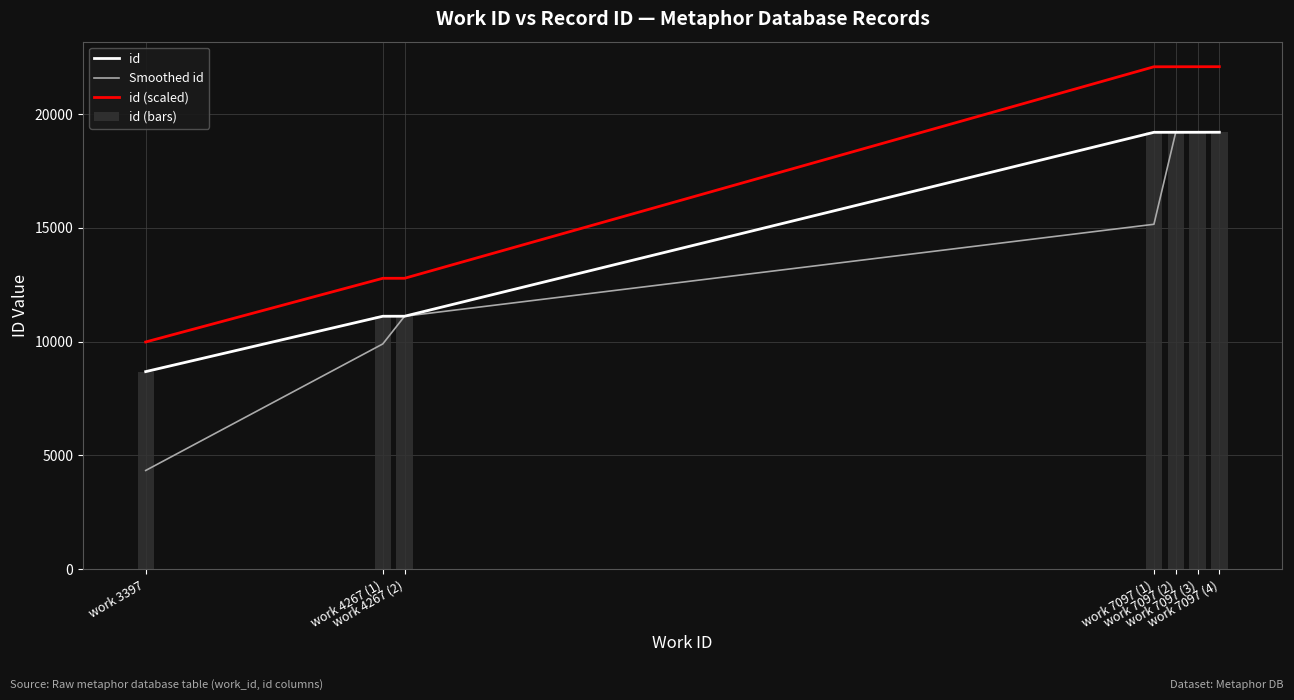

Reading left to right, extract all data points from this chart.

id: 8684.0	11116.0	11117.0	19197.0	19198.0	19199.0	19200.0
Smoothed id: 4342.0	9900.0	11116.5	15157.0	19197.5	19198.5	19199.5
id (scaled): 9986.6	12783.4	12784.5	22076.5	22077.7	22078.8	22080.0
id (bars): 8684.0	11116.0	11117.0	19197.0	19198.0	19199.0	19200.0